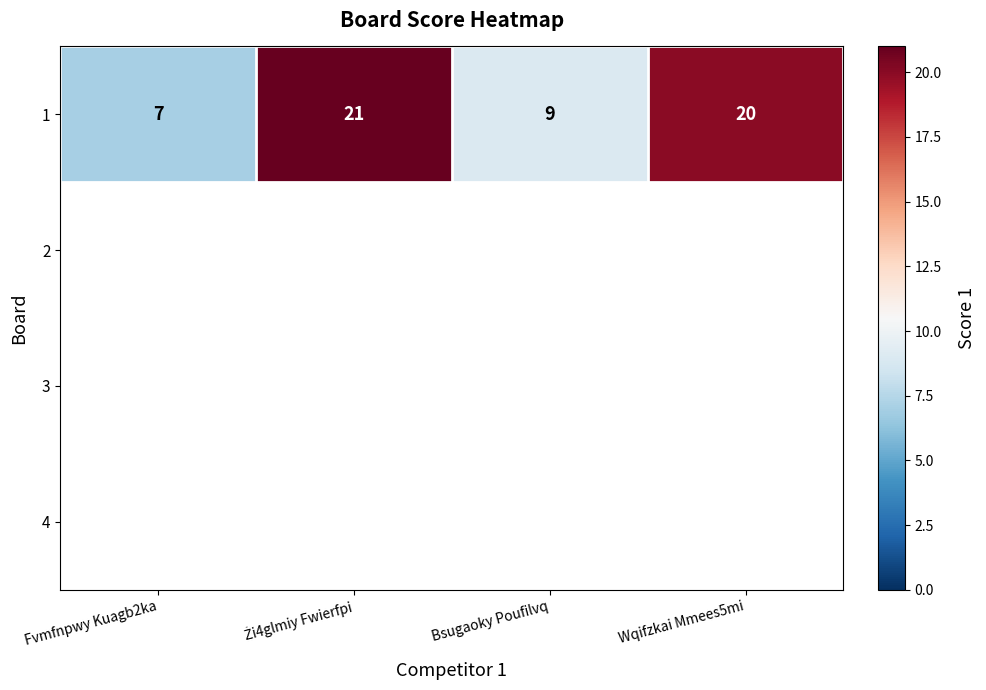

The chart shows a value of 12 at Bsugaoky Poufilvq. True or false?

False